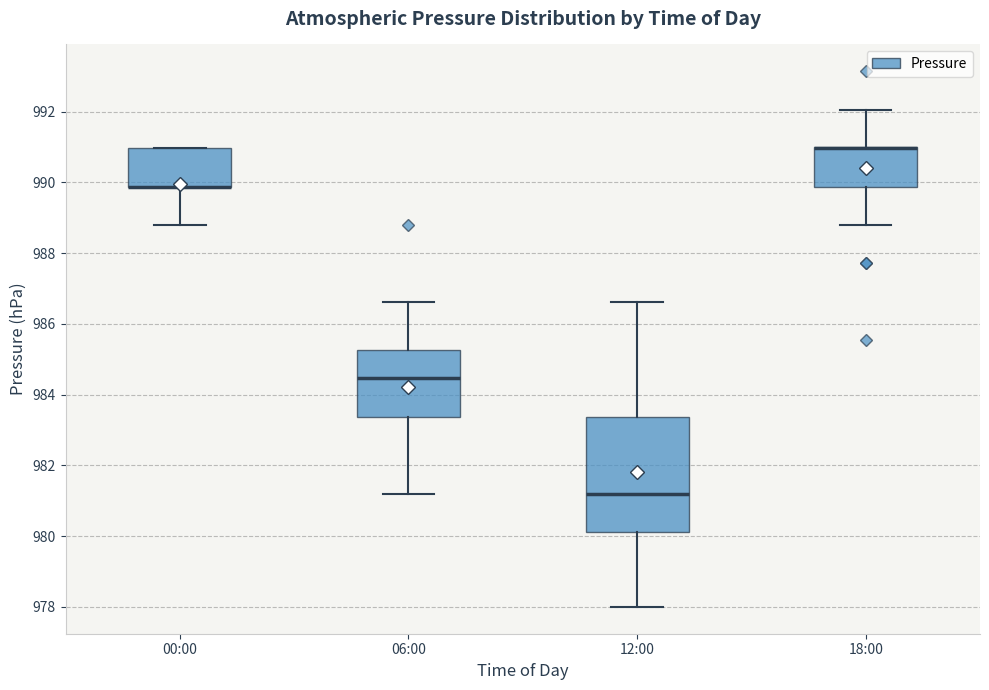

Reading left to right, transcribe this box plot: for each box, give where its median line is, the range the box spans, and where its two whiskers end, as read against the y-axis. The values are not printed on the chart, so give them approximately, as read against the axis.

00:00: median 989.8 (drawn on the box's lower edge), box 989.8 to 991.0, whiskers 988.8 to 991.0
06:00: median 984.4, box 983.4 to 985.2, whiskers 981.2 to 986.6
12:00: median 981.2, box 980.2 to 983.4, whiskers 978.0 to 986.6
18:00: median 991.0 (drawn on the box's upper edge), box 989.8 to 991.0, whiskers 988.8 to 992.0